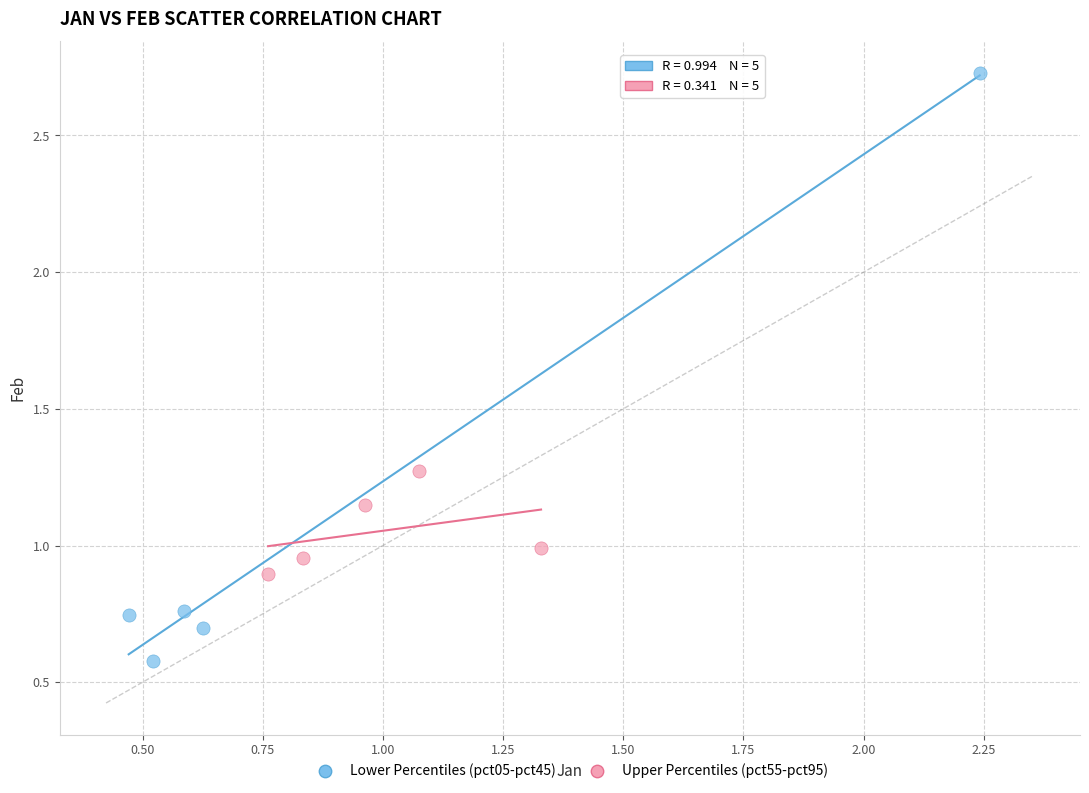

Which series has the widest spread of Y values?

Lower Percentiles (pct05-pct45)